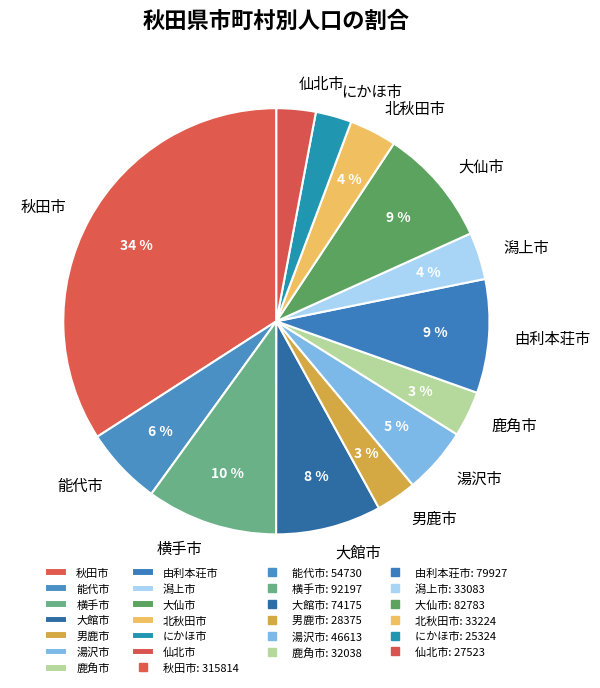

To the nearest percent, what is the difference between the largest and smallest slice percentages?

31%